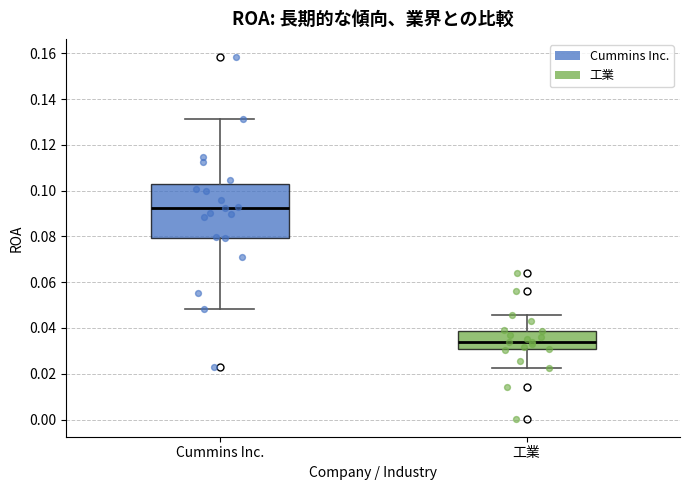

Which box's median line is the lowest?

工業